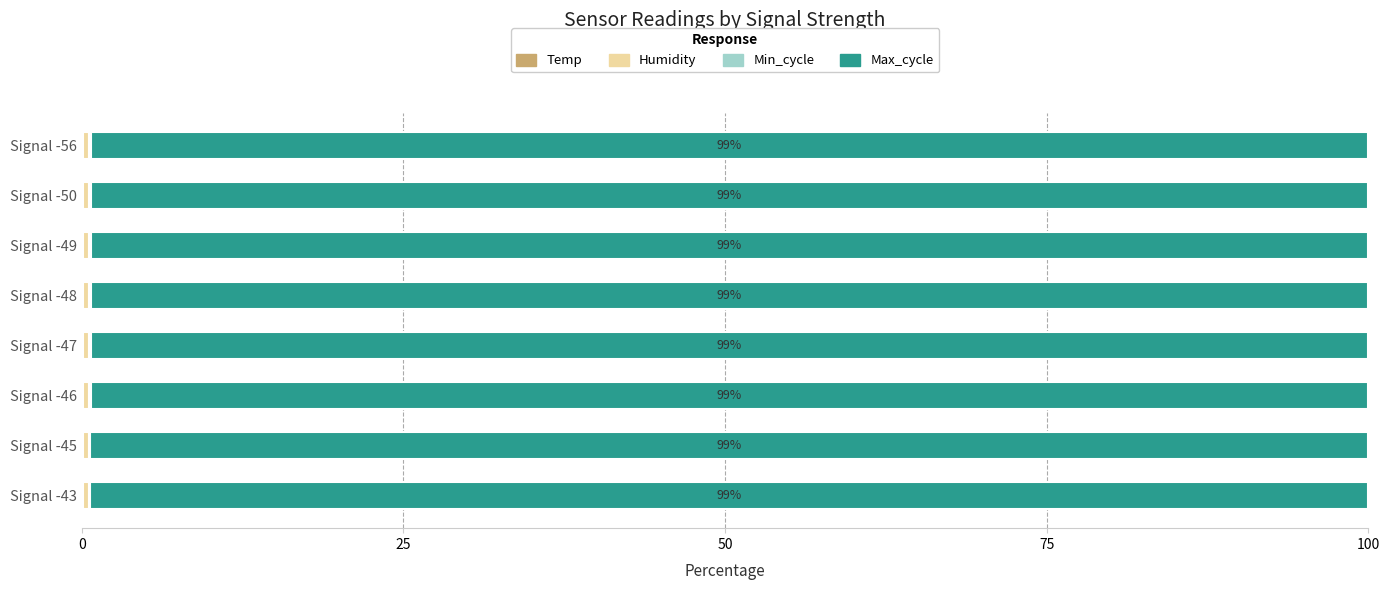

How many categories are shown in the chart?

8